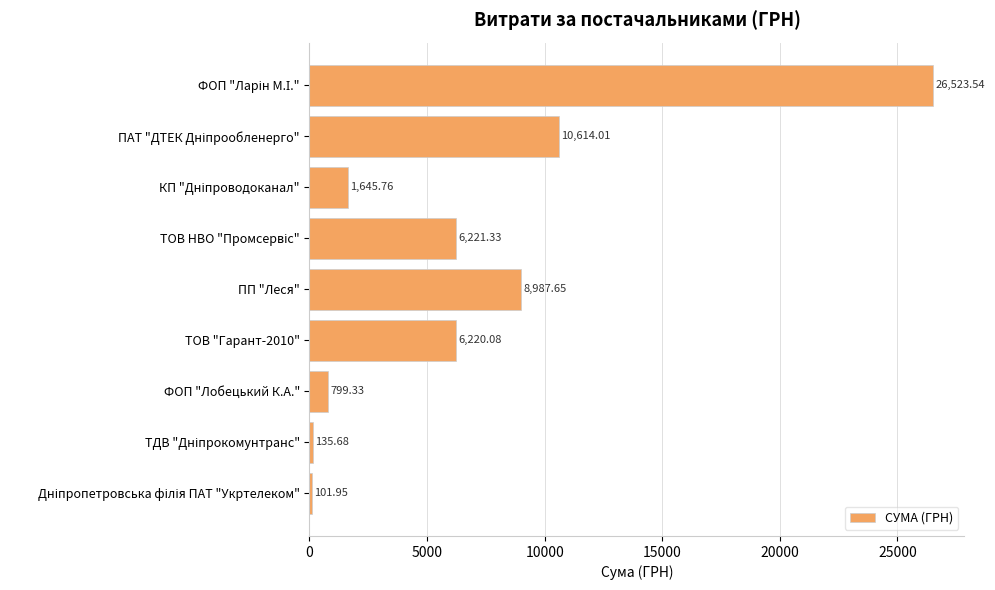

What is the label of the 5th bar from the bottom?

ПП "Леся"